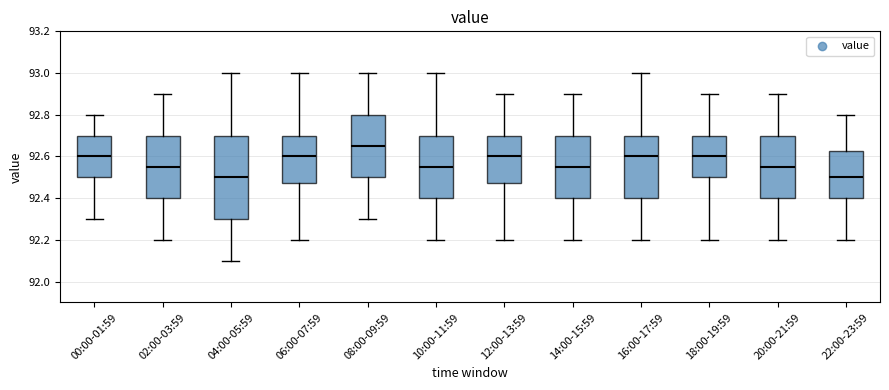

Reading left to right, transcribe this box plot: for each box, give where its median line is, the range the box spans, and where its two whiskers end, as read against the y-axis. The values are not printed on the chart, so give them approximately, as read against the axis.

00:00-01:59: median 92.60, box 92.50 to 92.70, whiskers 92.30 to 92.80
02:00-03:59: median 92.56, box 92.40 to 92.70, whiskers 92.20 to 92.90
04:00-05:59: median 92.50, box 92.30 to 92.70, whiskers 92.10 to 93.00
06:00-07:59: median 92.60, box 92.48 to 92.70, whiskers 92.20 to 93.00
08:00-09:59: median 92.66, box 92.50 to 92.80, whiskers 92.30 to 93.00
10:00-11:59: median 92.56, box 92.40 to 92.70, whiskers 92.20 to 93.00
12:00-13:59: median 92.60, box 92.48 to 92.70, whiskers 92.20 to 92.90
14:00-15:59: median 92.56, box 92.40 to 92.70, whiskers 92.20 to 92.90
16:00-17:59: median 92.60, box 92.40 to 92.70, whiskers 92.20 to 93.00
18:00-19:59: median 92.60, box 92.50 to 92.70, whiskers 92.20 to 92.90
20:00-21:59: median 92.56, box 92.40 to 92.70, whiskers 92.20 to 92.90
22:00-23:59: median 92.50, box 92.40 to 92.62, whiskers 92.20 to 92.80